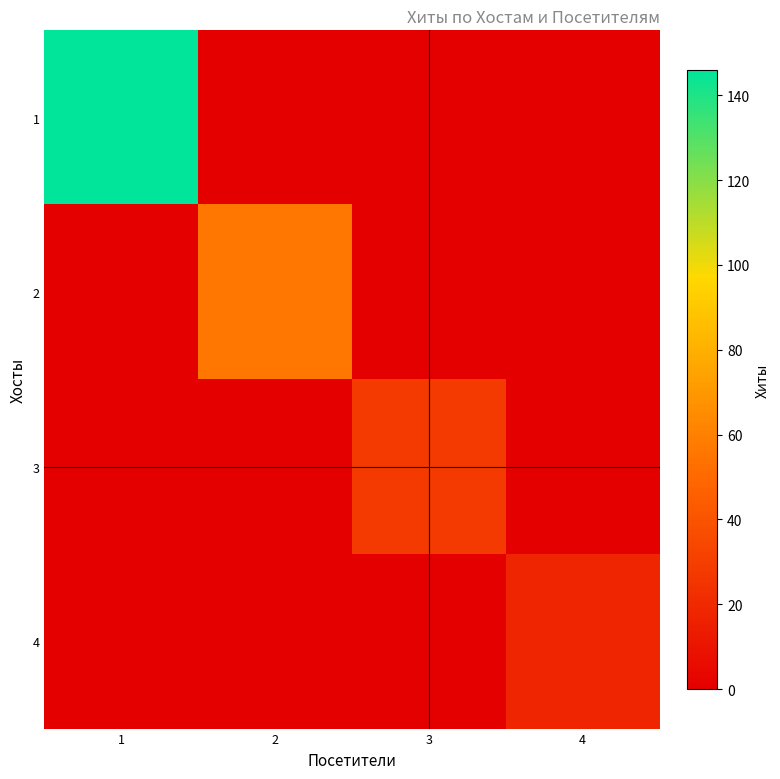

Reading left to right, what are all the values shown in this chart?

1: 1=146	2=0	3=0	4=0
2: 1=0	2=56	3=0	4=0
3: 1=0	2=0	3=28	4=0
4: 1=0	2=0	3=0	4=18